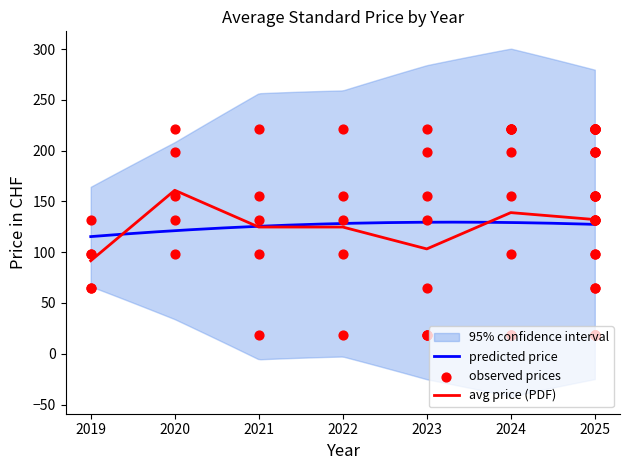

What is the lowest value of the predicted price series?

115.4